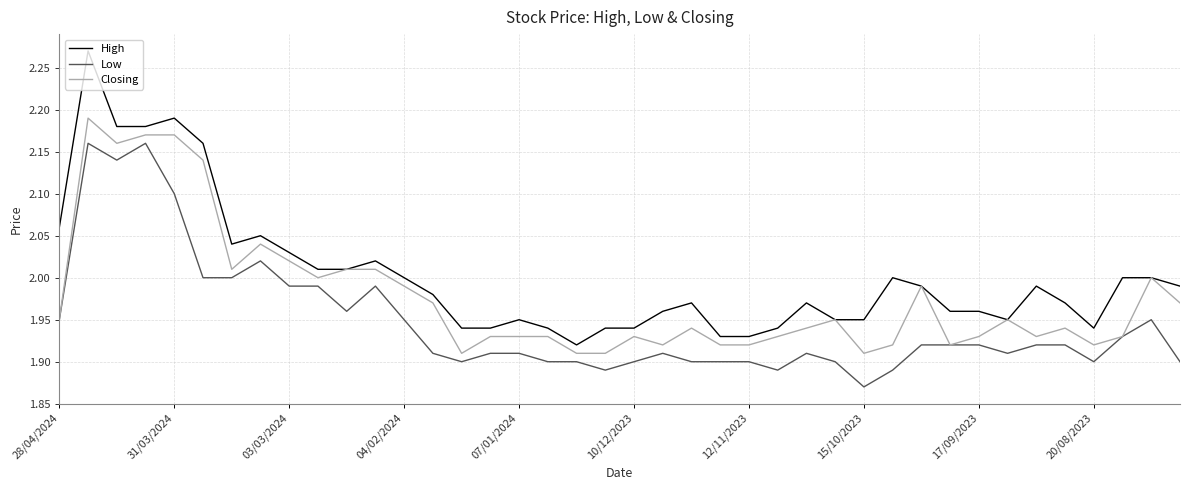

List the series in order of their peak value, lowest first.

Low, Closing, High